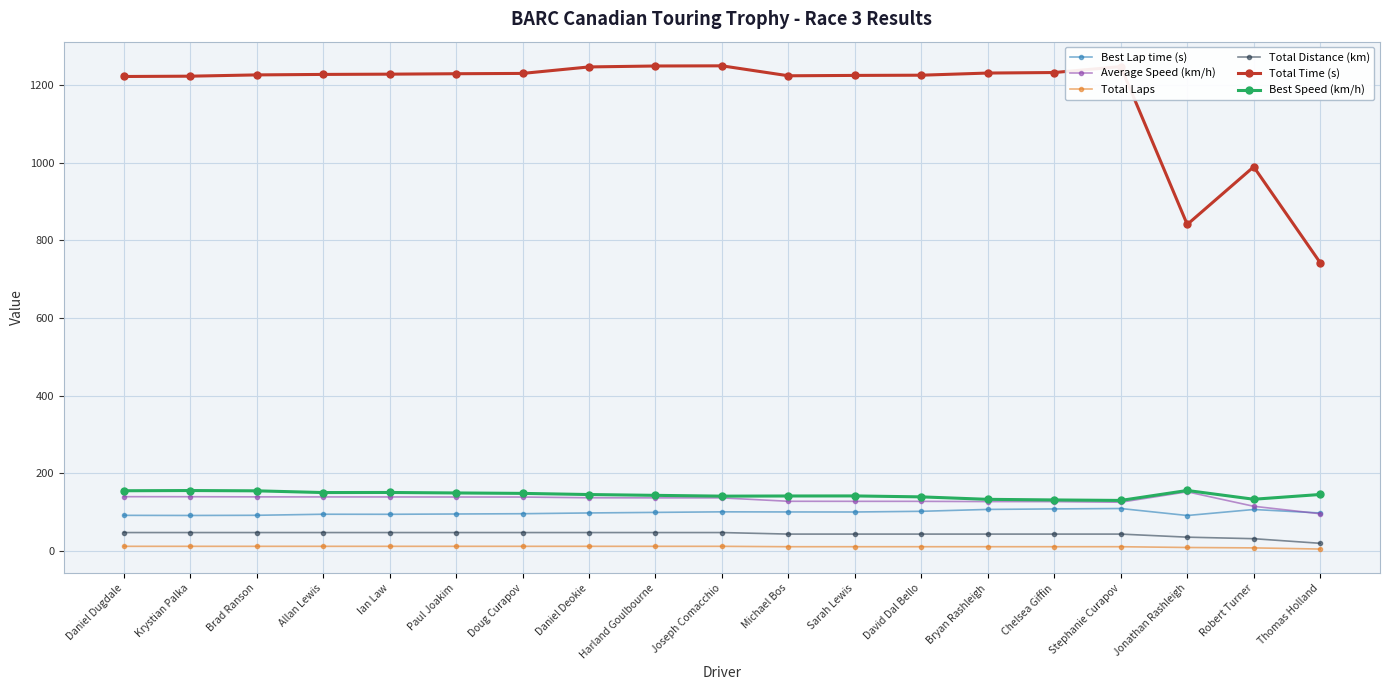

What is the label of the 9th point from the right?

Michael Bos